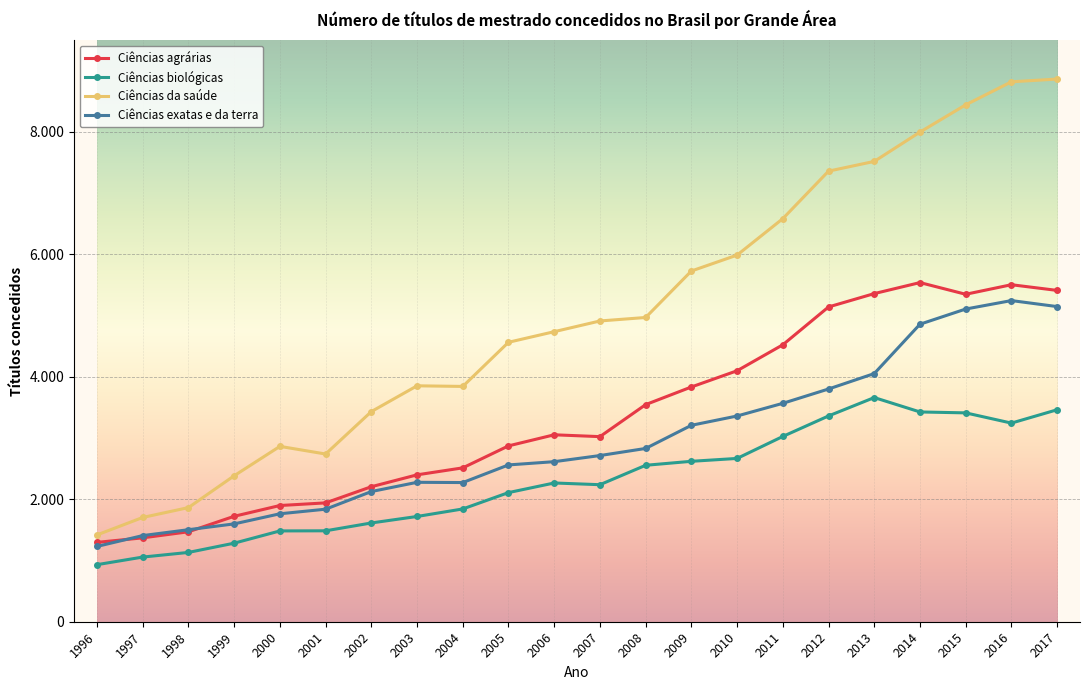

Does the chart have visible grid lines?

Yes